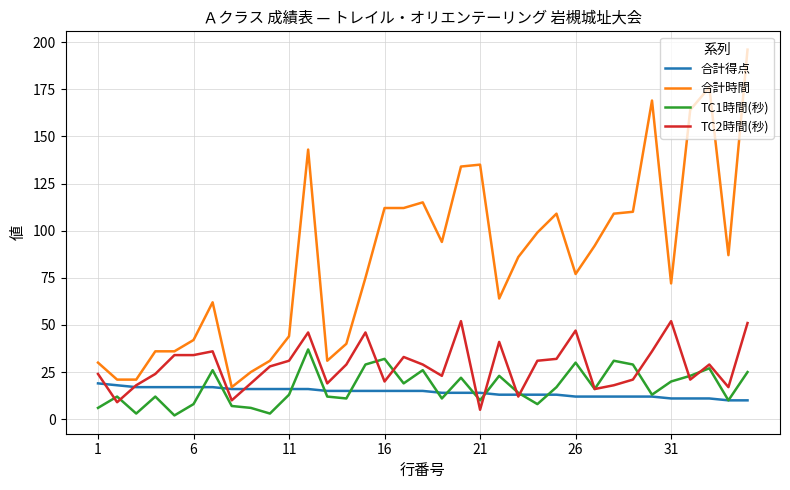

How many lines are shown in the chart?

4